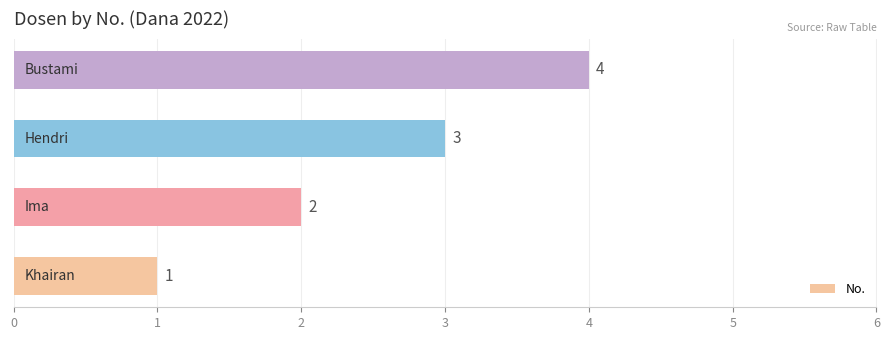

What is the greatest value displayed?

4